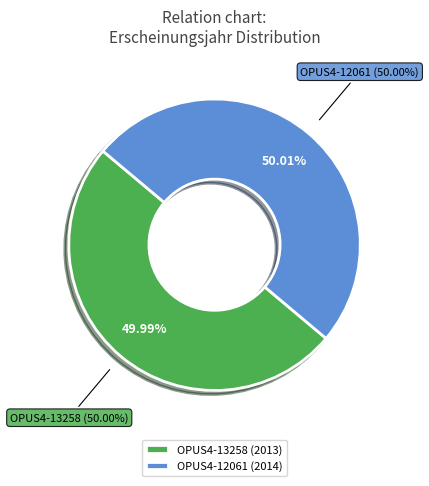

Between OPUS4-13258 and OPUS4-12061, which is larger?

OPUS4-12061